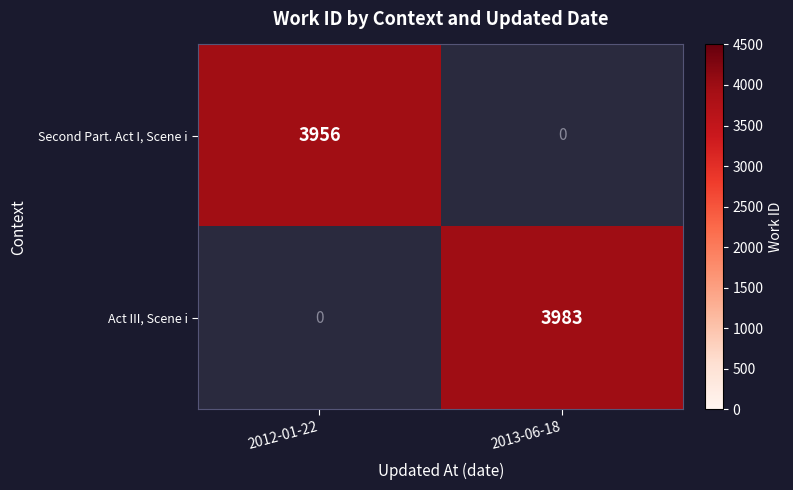

True or false: Second Part. Act I, Scene i has a value of 3956 at 2012-01-22.

True